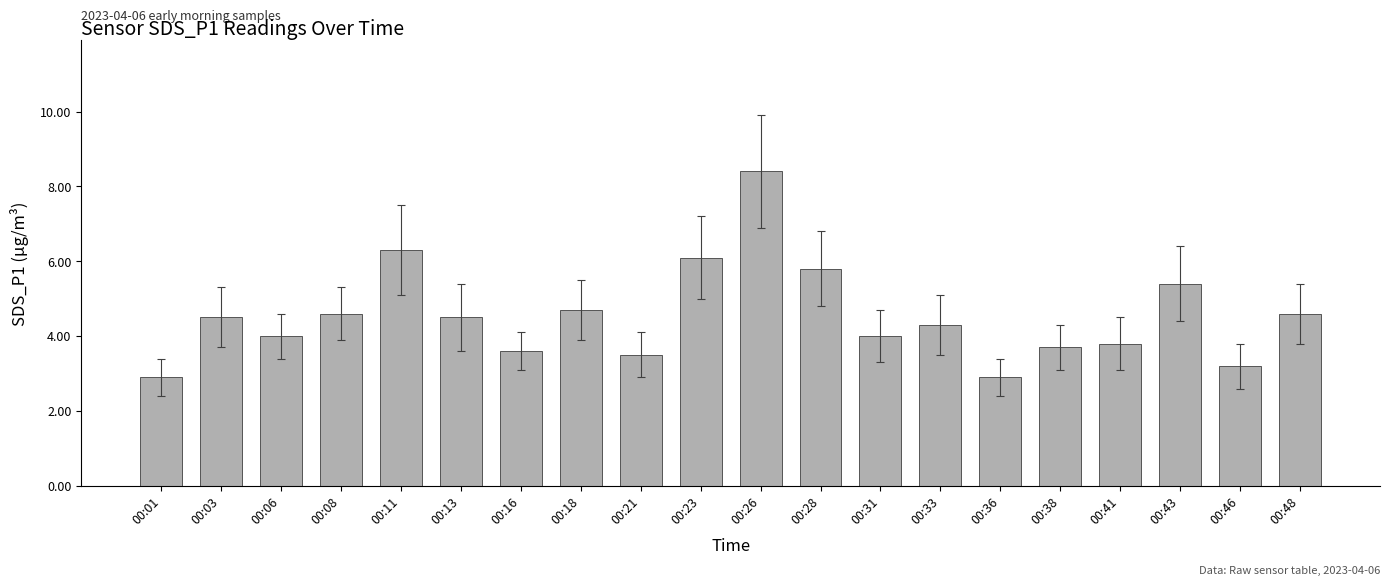

Where is the data nearest to the value 5?

00:18